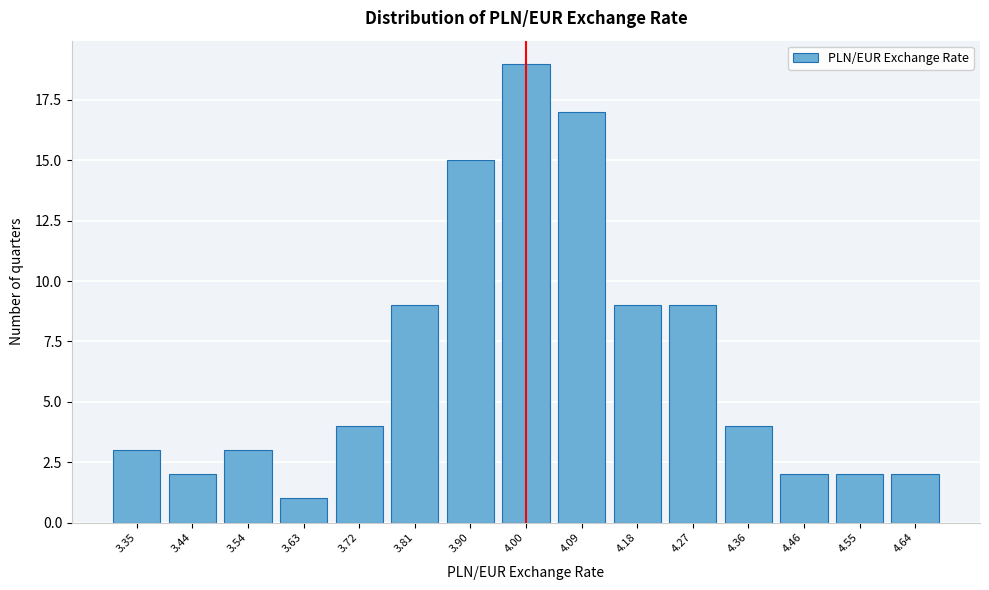

Reading left to right, transcribe all the data shown in this chart.

3.35=3	3.44=2	3.54=3	3.63=1	3.72=4	3.81=9	3.90=15	4.00=19	4.09=17	4.18=9	4.27=9	4.36=4	4.46=2	4.55=2	4.64=2